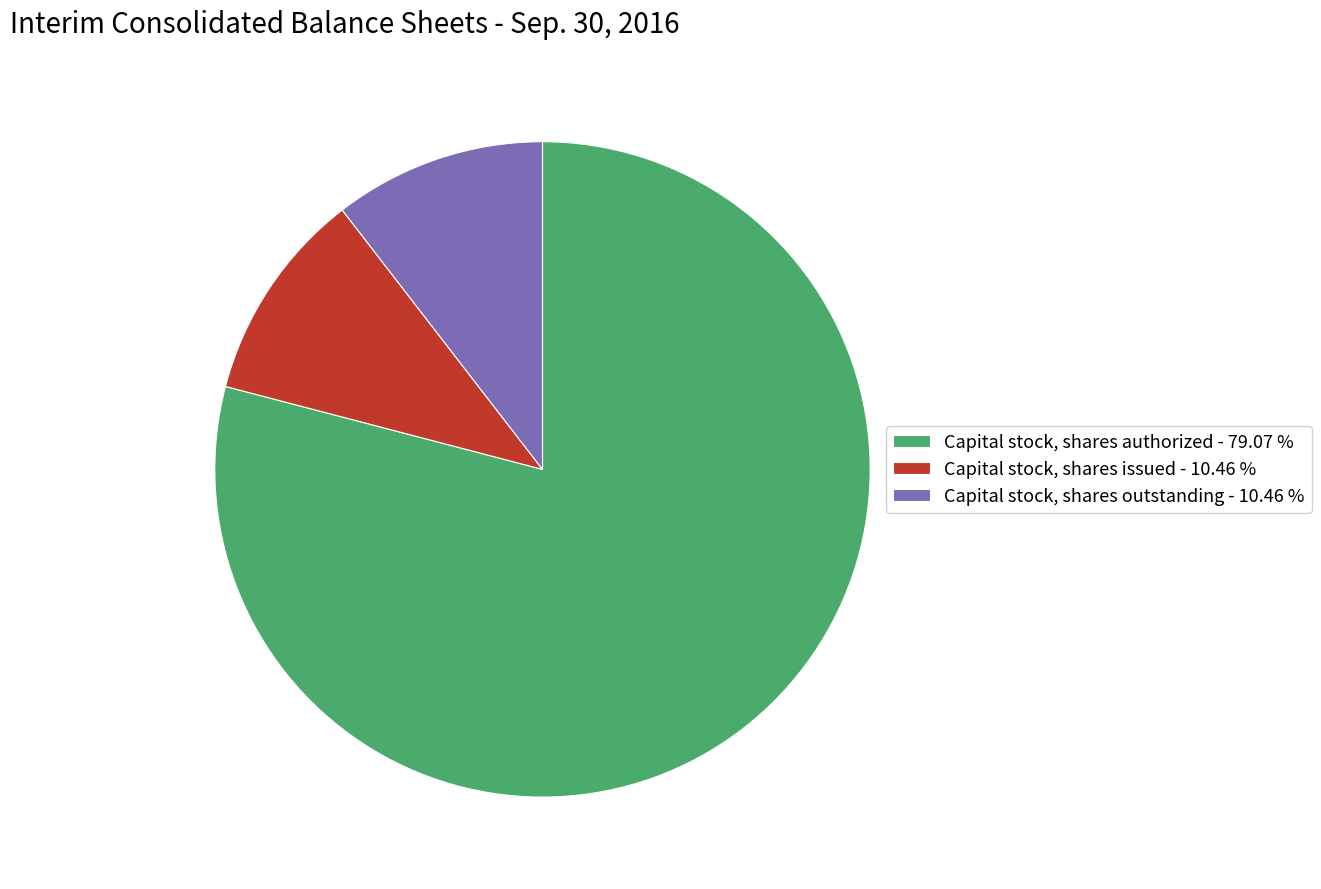

Which category accounts for the majority?

Capital stock, shares authorized